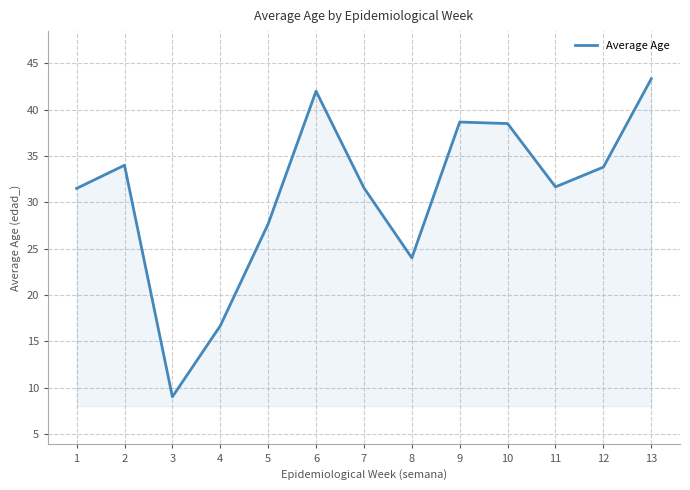

True or false: the data has more than 1 interior local peaks.

True